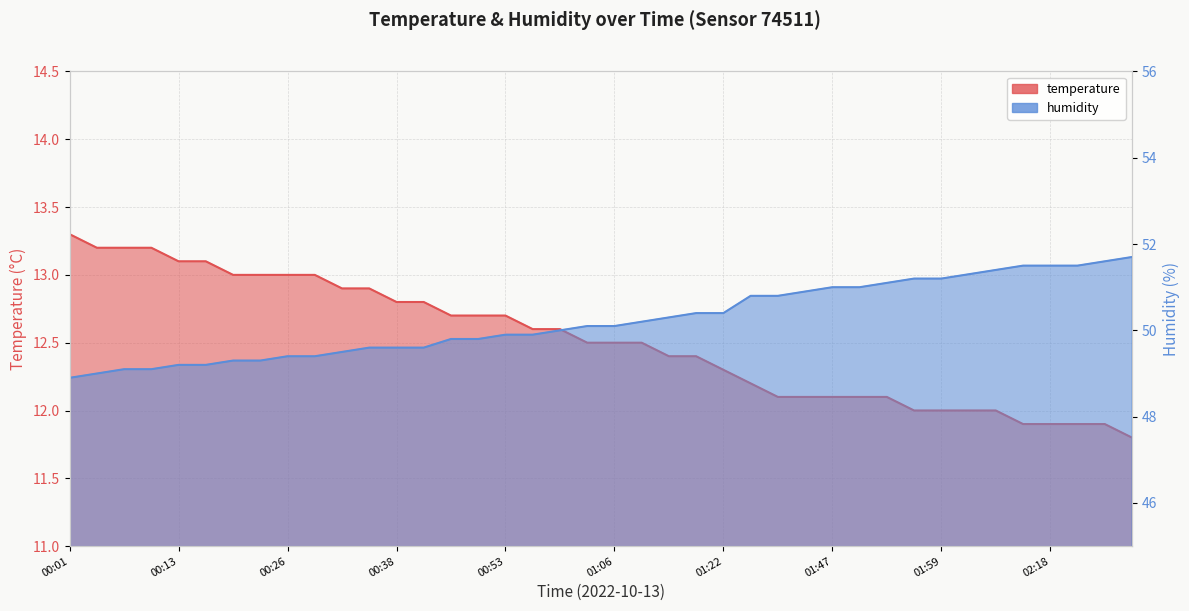

Reading left to right, what are all the values shown in this chart?

temperature: 00:01=13.3	00:04=13.2	00:07=13.2	00:10=13.2	00:13=13.1	00:16=13.1	00:19=13.0	00:23=13.0	00:26=13.0	00:29=13.0	00:32=12.9	00:35=12.9	00:38=12.8	00:41=12.8	00:47=12.7	00:50=12.7	00:53=12.7	00:56=12.6	00:59=12.6	01:02=12.5	01:06=12.5	01:09=12.5	01:12=12.4	01:15=12.4	01:22=12.3	01:35=12.2	01:41=12.1	01:44=12.1	01:47=12.1	01:50=12.1	01:53=12.1	01:56=12.0	01:59=12.0	02:06=12.0	02:09=12.0	02:15=11.9	02:18=11.9	02:21=11.9	02:24=11.9	02:27=11.8
humidity: 00:01=48.9	00:04=49.0	00:07=49.1	00:10=49.1	00:13=49.2	00:16=49.2	00:19=49.3	00:23=49.3	00:26=49.4	00:29=49.4	00:32=49.5	00:35=49.6	00:38=49.6	00:41=49.6	00:47=49.8	00:50=49.8	00:53=49.9	00:56=49.9	00:59=50.0	01:02=50.1	01:06=50.1	01:09=50.2	01:12=50.3	01:15=50.4	01:22=50.4	01:35=50.8	01:41=50.8	01:44=50.9	01:47=51.0	01:50=51.0	01:53=51.1	01:56=51.2	01:59=51.2	02:06=51.3	02:09=51.4	02:15=51.5	02:18=51.5	02:21=51.5	02:24=51.6	02:27=51.7